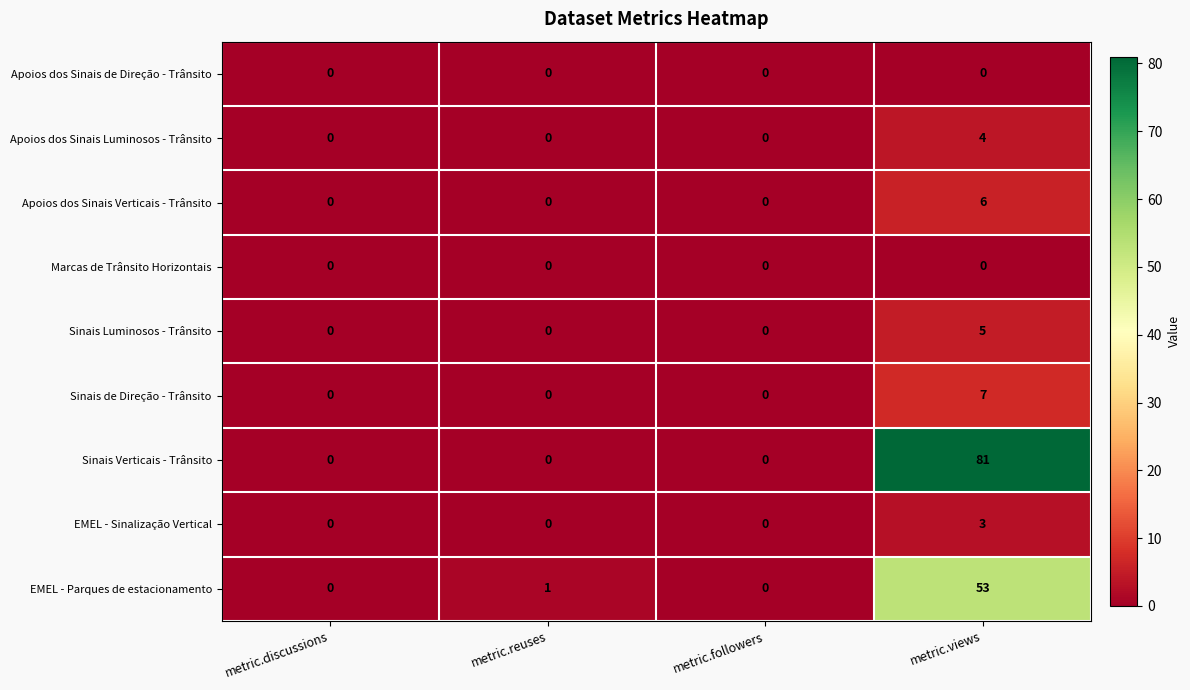

Is it true that Sinais Luminosos - Trânsito equals -3 at metric.followers?

False